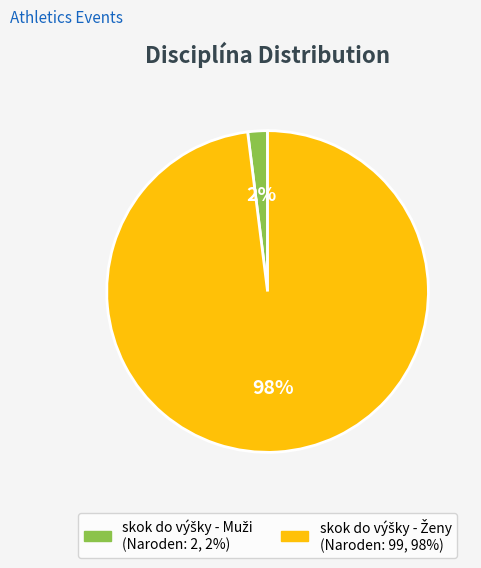

To the nearest percent, what is the average slice percentage?

50%